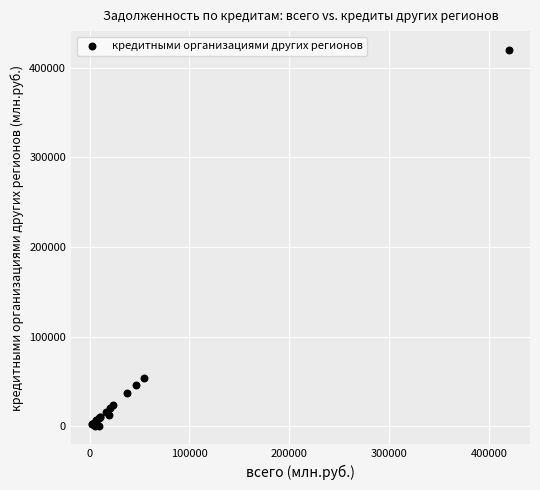

What Y value in the scatter plot is closest to 210288?

53984